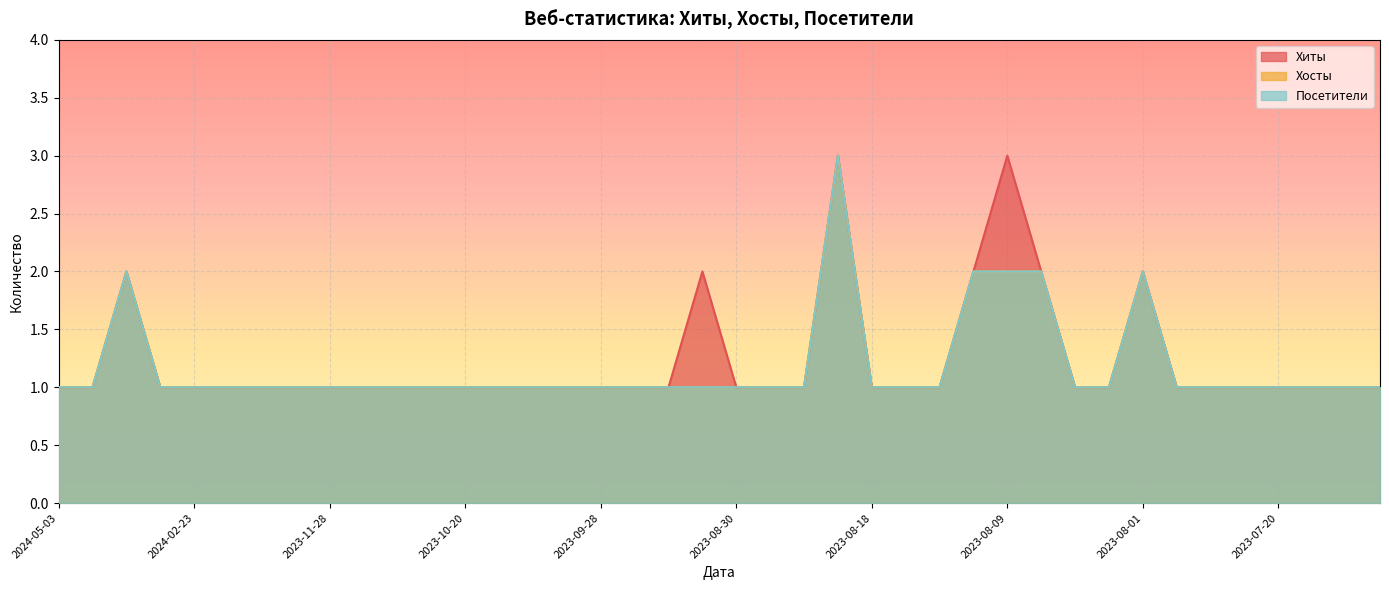

What position from the left is 2023-07-10?

40